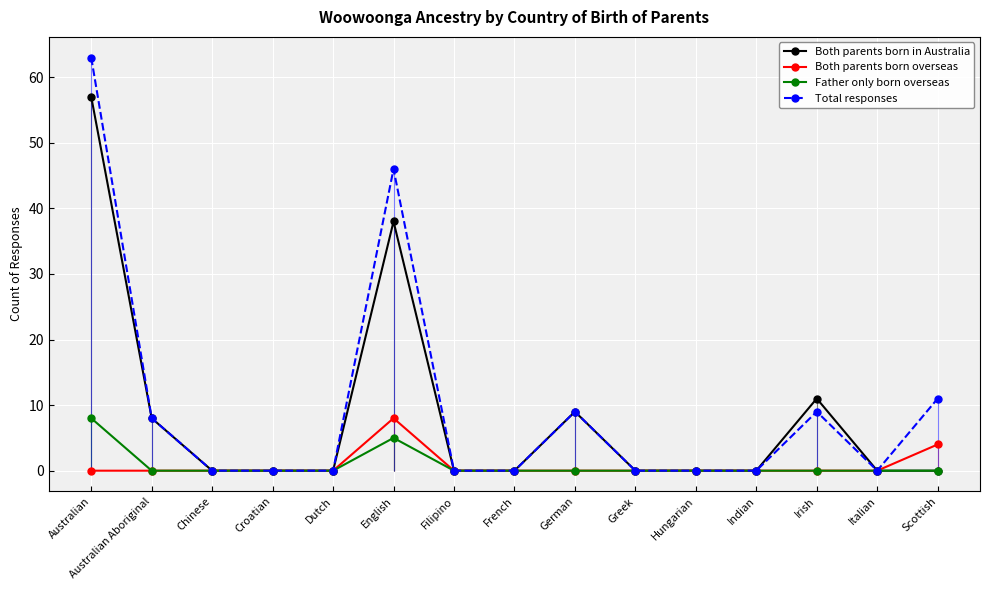

What is the label of the 5th point from the right?

Hungarian